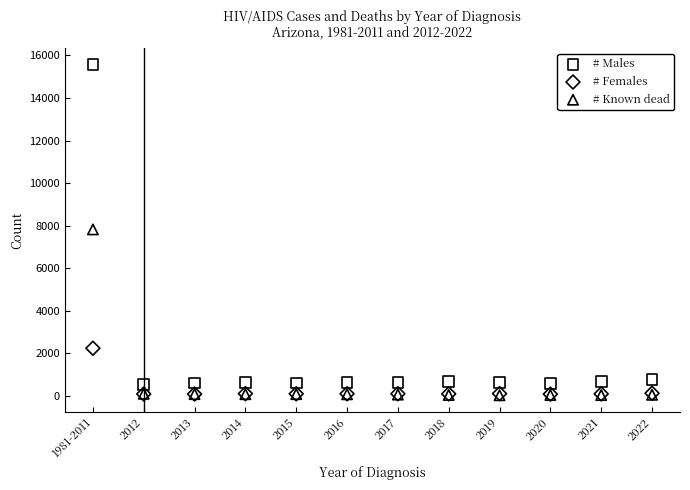

In the # Males series, what Y value is closest to 8056?

766